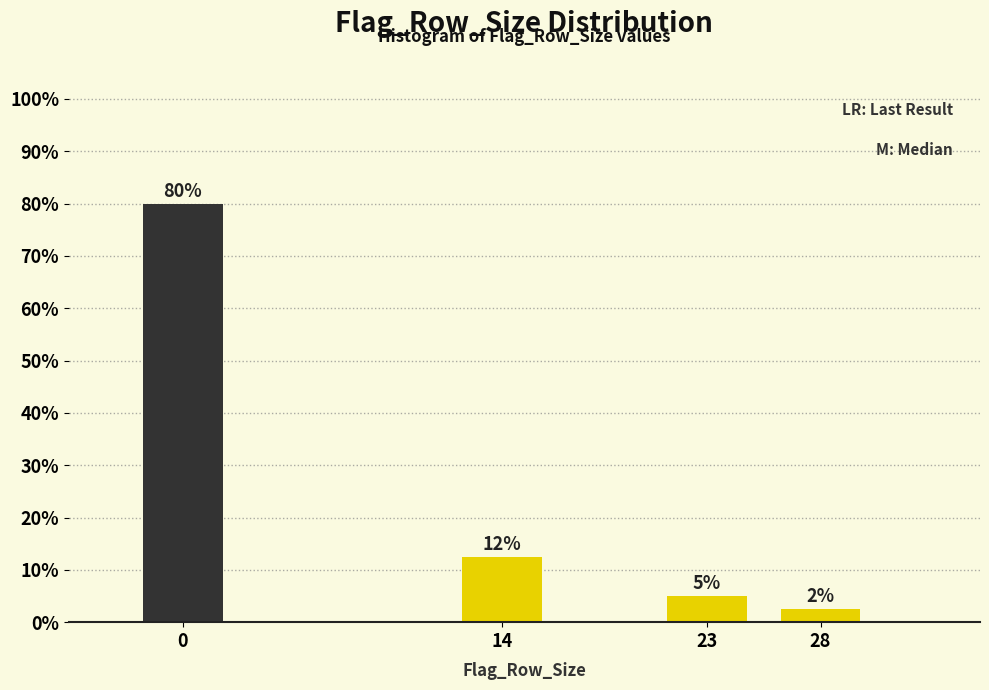

What is the minimum value shown in the chart?

2.5